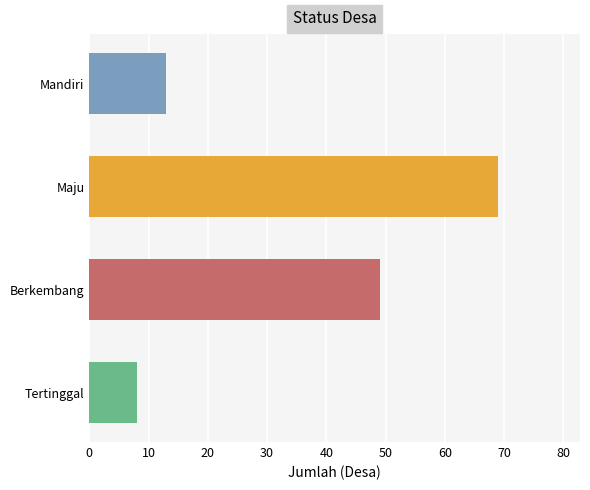

At which category does the chart reach its peak across all series?

Maju